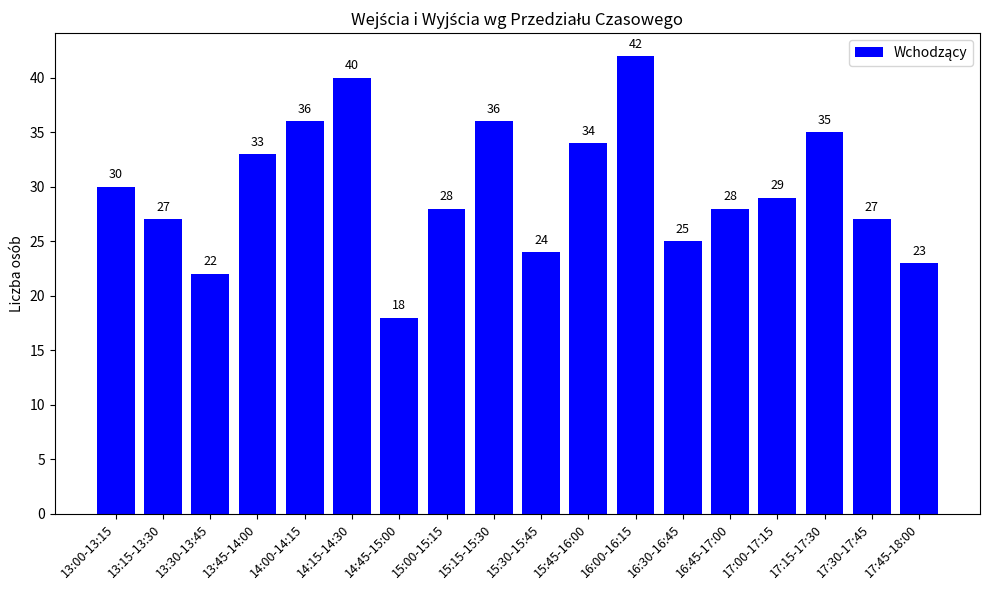

What is the label of the 4th bar from the left?

13:45-14:00